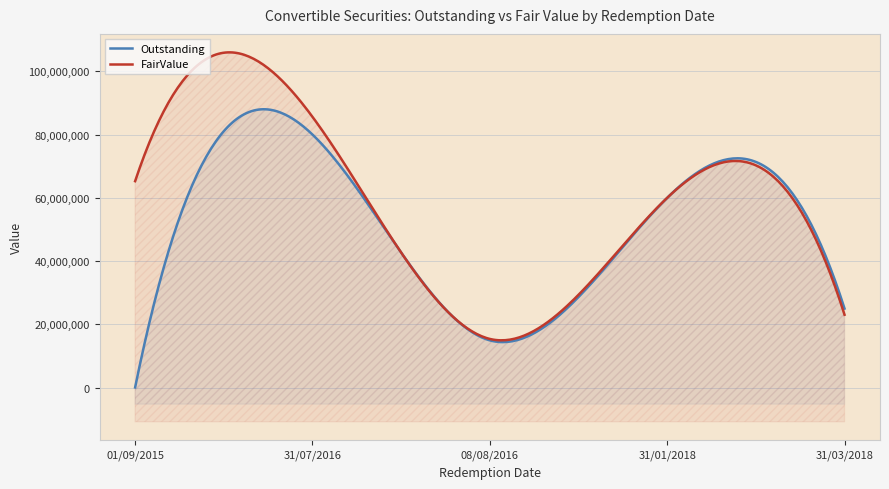

What is the total value across all series at 31/03/2018?

48046157